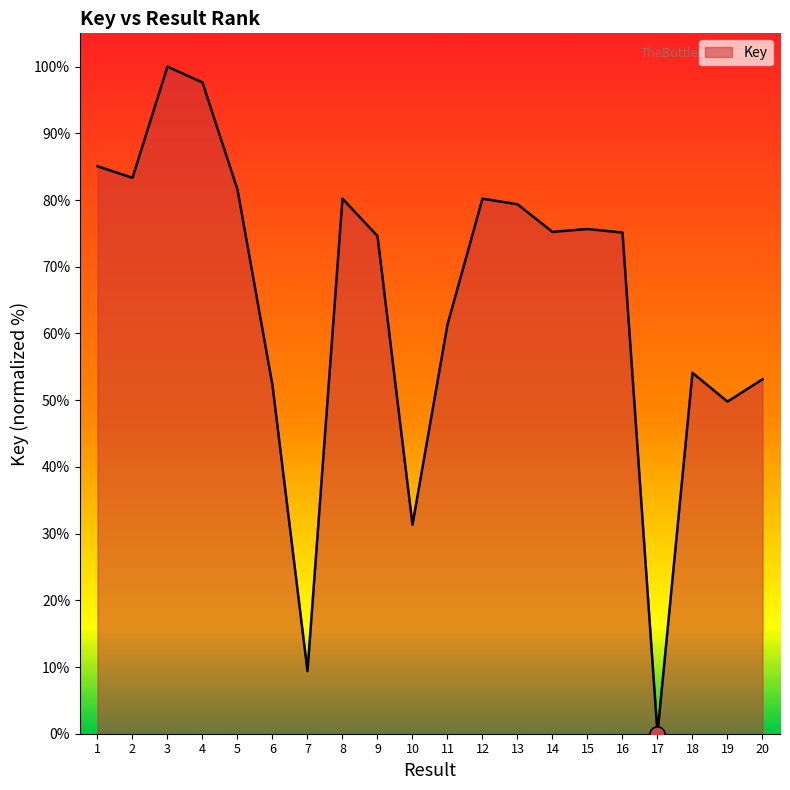

What is the change in value from 3 to 8?

-19.8